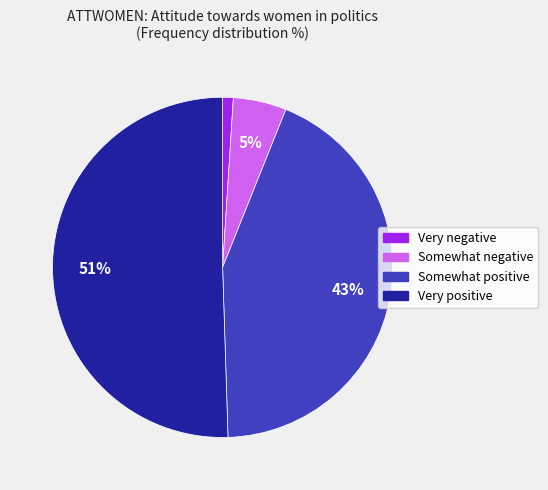

Rank the categories by value from lowest to highest.

Very negative, Somewhat negative, Somewhat positive, Very positive